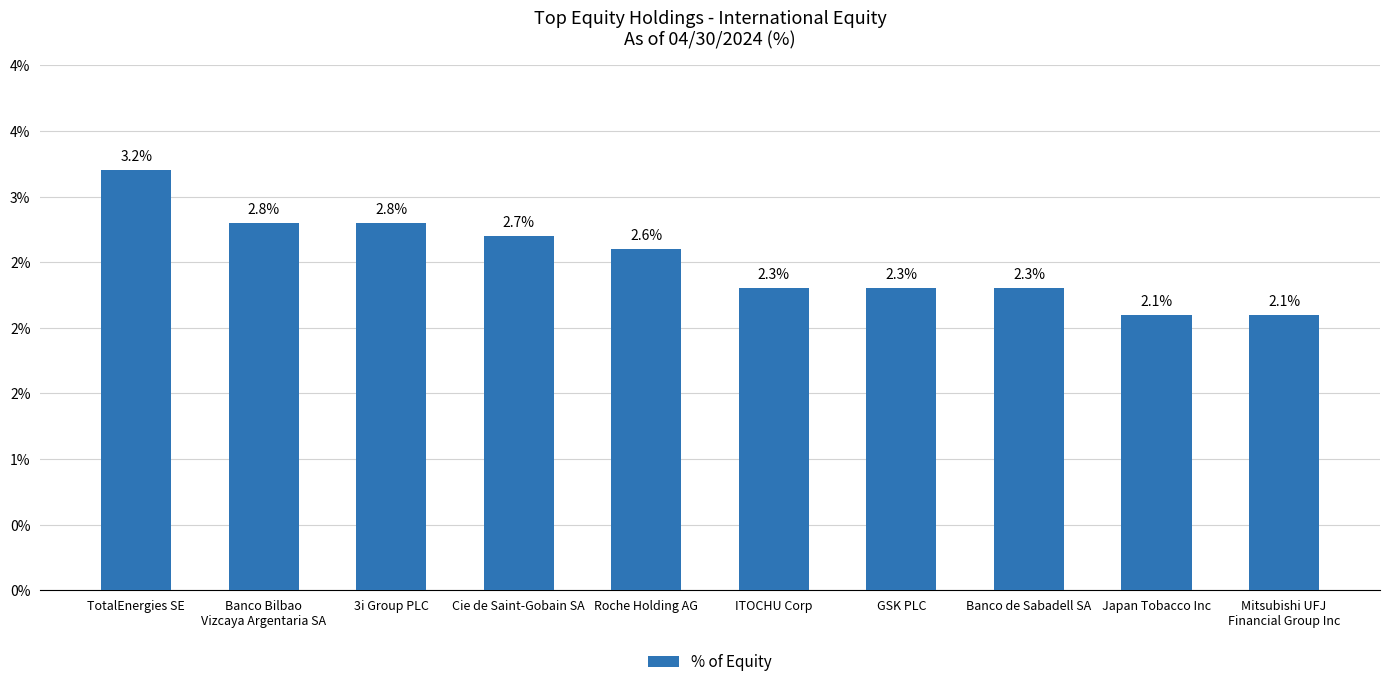

What is the ratio of the value at Banco de Sabadell SA to the value at 3i Group PLC?

0.8